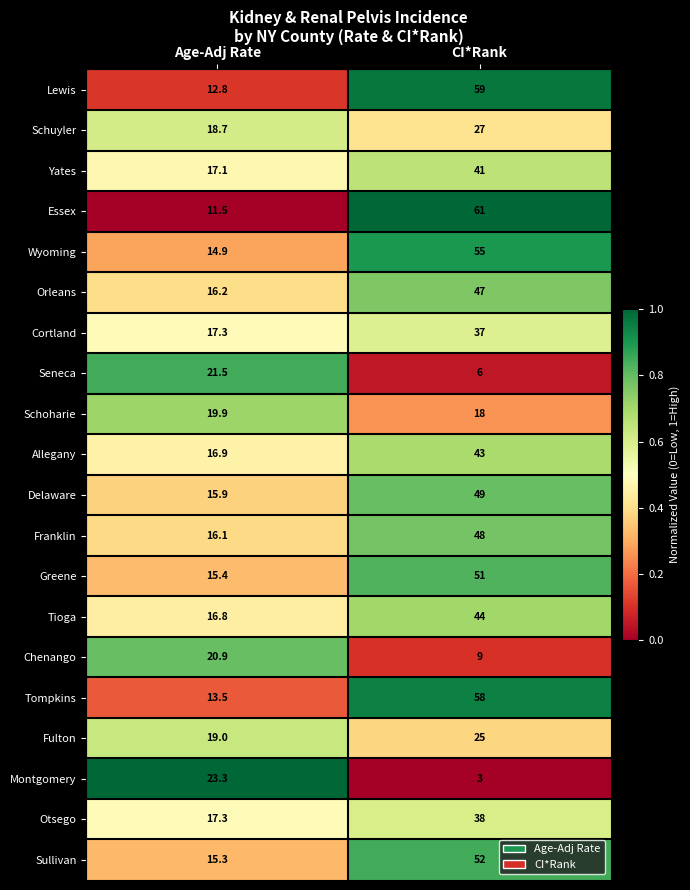

How many categories are shown in the chart?

2